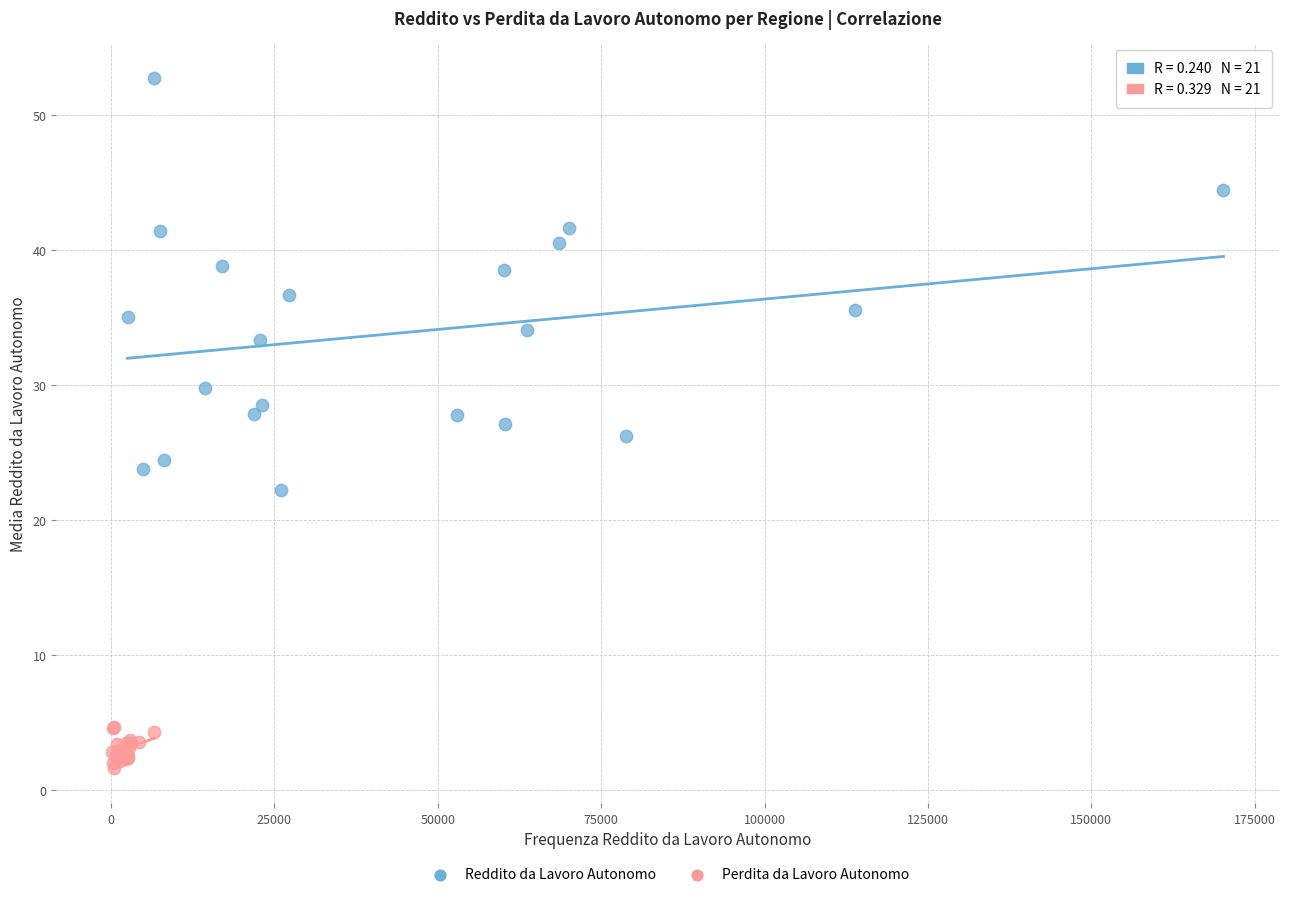

Which series reaches the minimum Y coordinate?

Perdita da Lavoro Autonomo